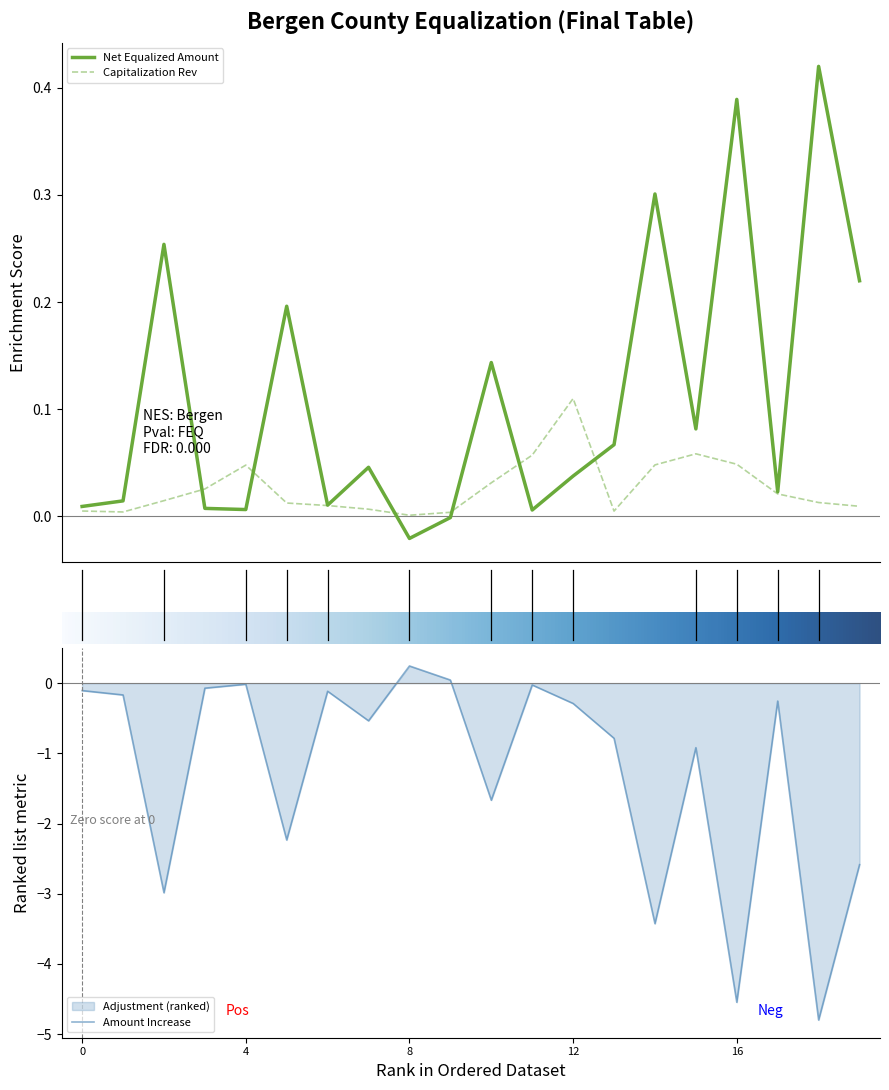

At which label does Amount Increase reach its peak?

8